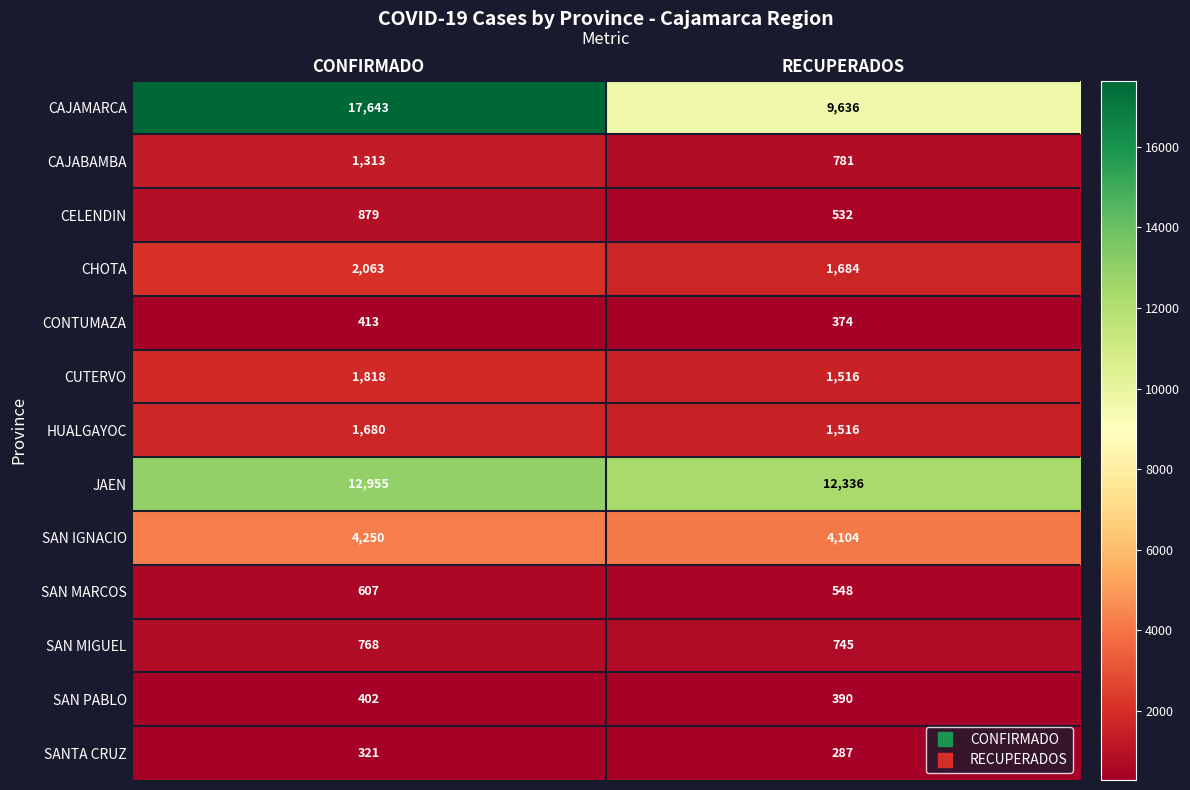

Reading left to right, list all the values displayed in this chart.

CAJAMARCA: CONFIRMADO=17643	RECUPERADOS=9636
CAJABAMBA: CONFIRMADO=1313	RECUPERADOS=781
CELENDIN: CONFIRMADO=879	RECUPERADOS=532
CHOTA: CONFIRMADO=2063	RECUPERADOS=1684
CONTUMAZA: CONFIRMADO=413	RECUPERADOS=374
CUTERVO: CONFIRMADO=1818	RECUPERADOS=1516
HUALGAYOC: CONFIRMADO=1680	RECUPERADOS=1516
JAEN: CONFIRMADO=12955	RECUPERADOS=12336
SAN IGNACIO: CONFIRMADO=4250	RECUPERADOS=4104
SAN MARCOS: CONFIRMADO=607	RECUPERADOS=548
SAN MIGUEL: CONFIRMADO=768	RECUPERADOS=745
SAN PABLO: CONFIRMADO=402	RECUPERADOS=390
SANTA CRUZ: CONFIRMADO=321	RECUPERADOS=287